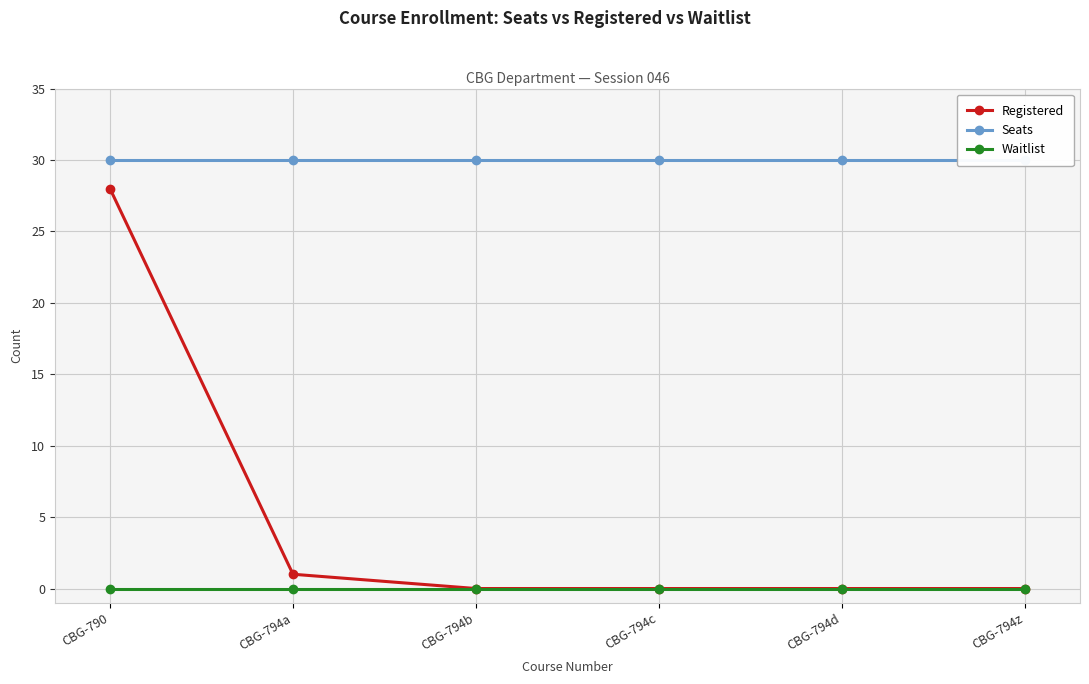

True or false: Waitlist and Registered intersect in this chart.

False